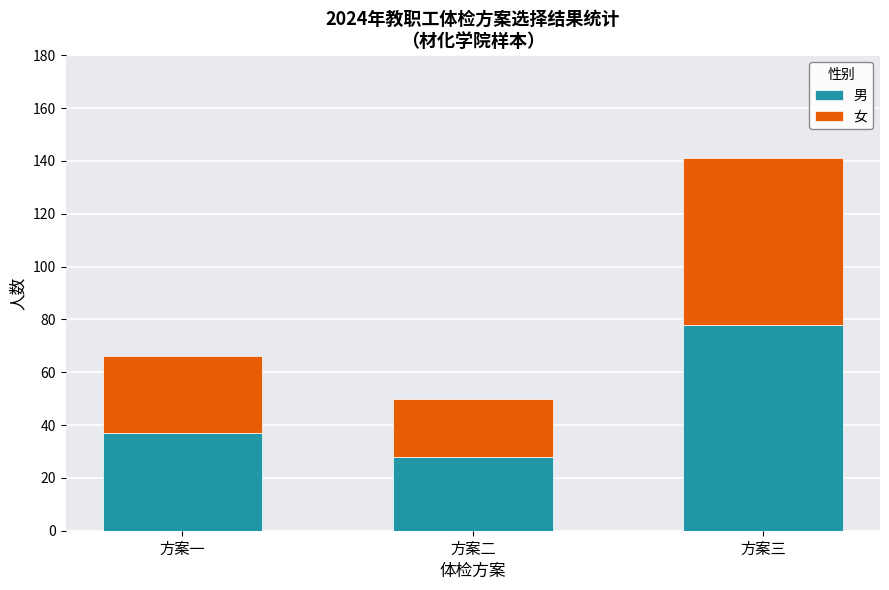

At which category is the sum across all series the highest?

方案三